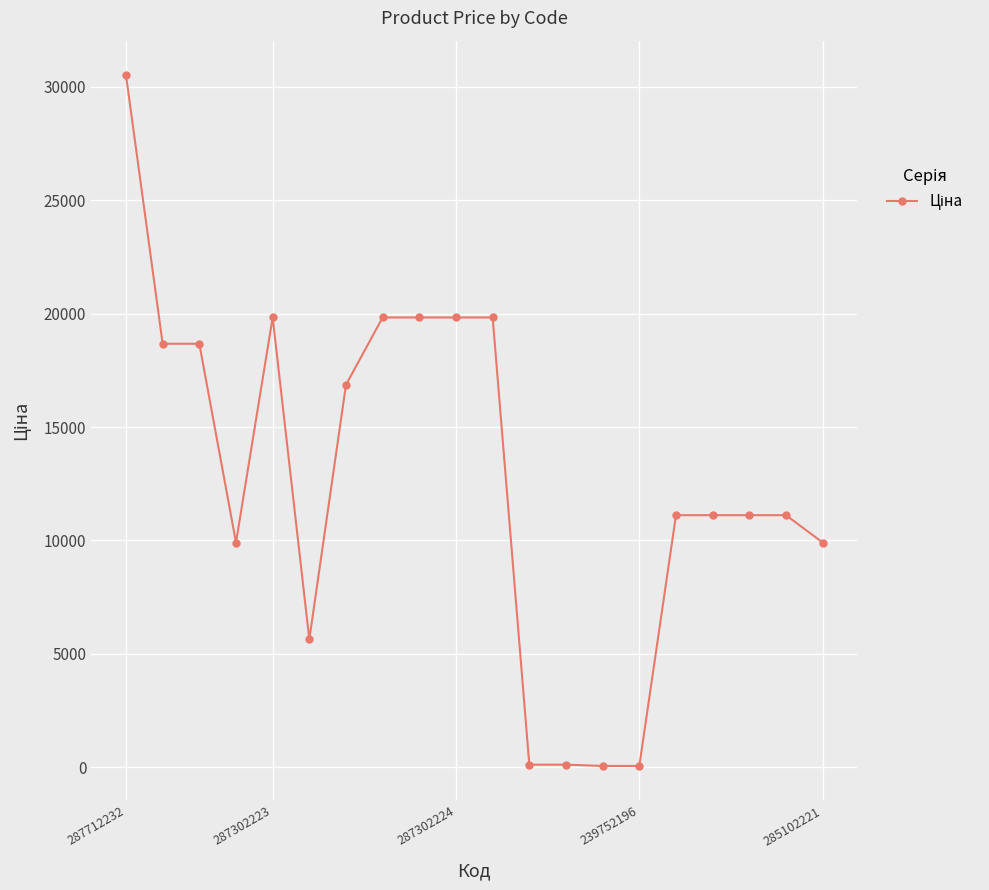

What is the difference between the maximum and minimum values?

30455.7